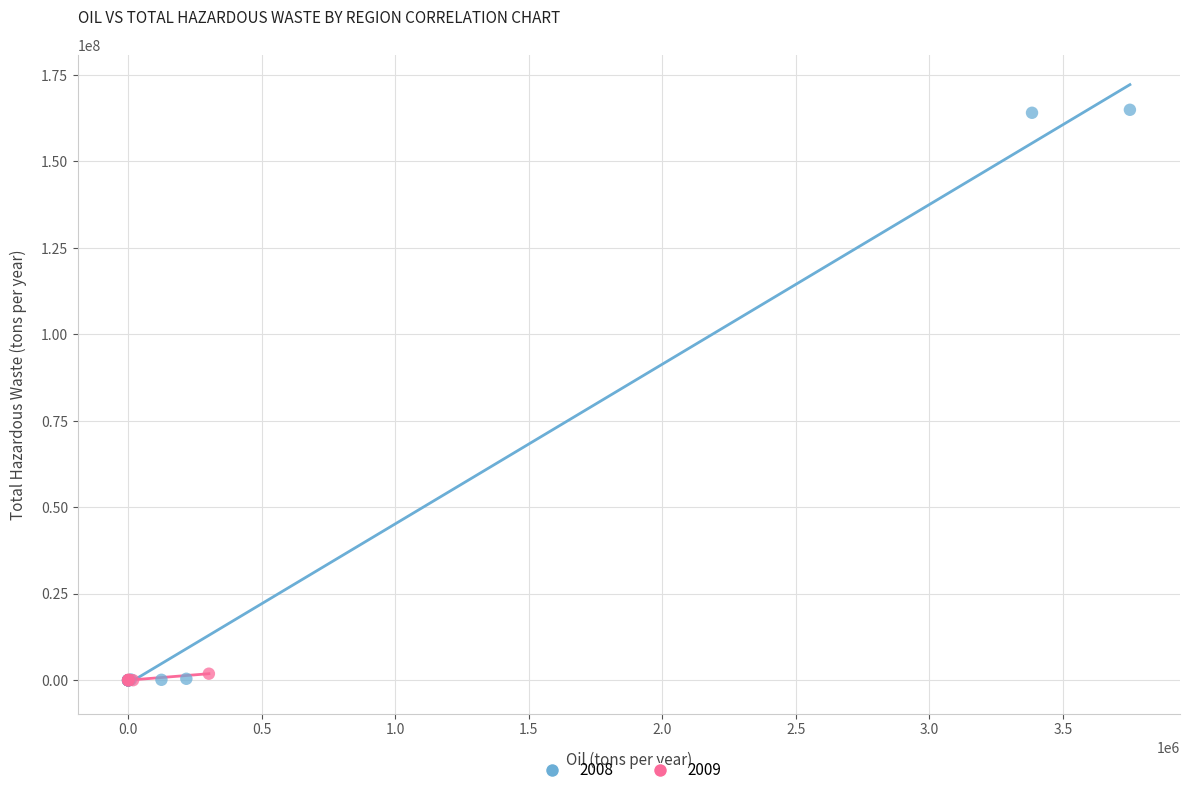

Which series has the largest Y range (max minus min)?

2008